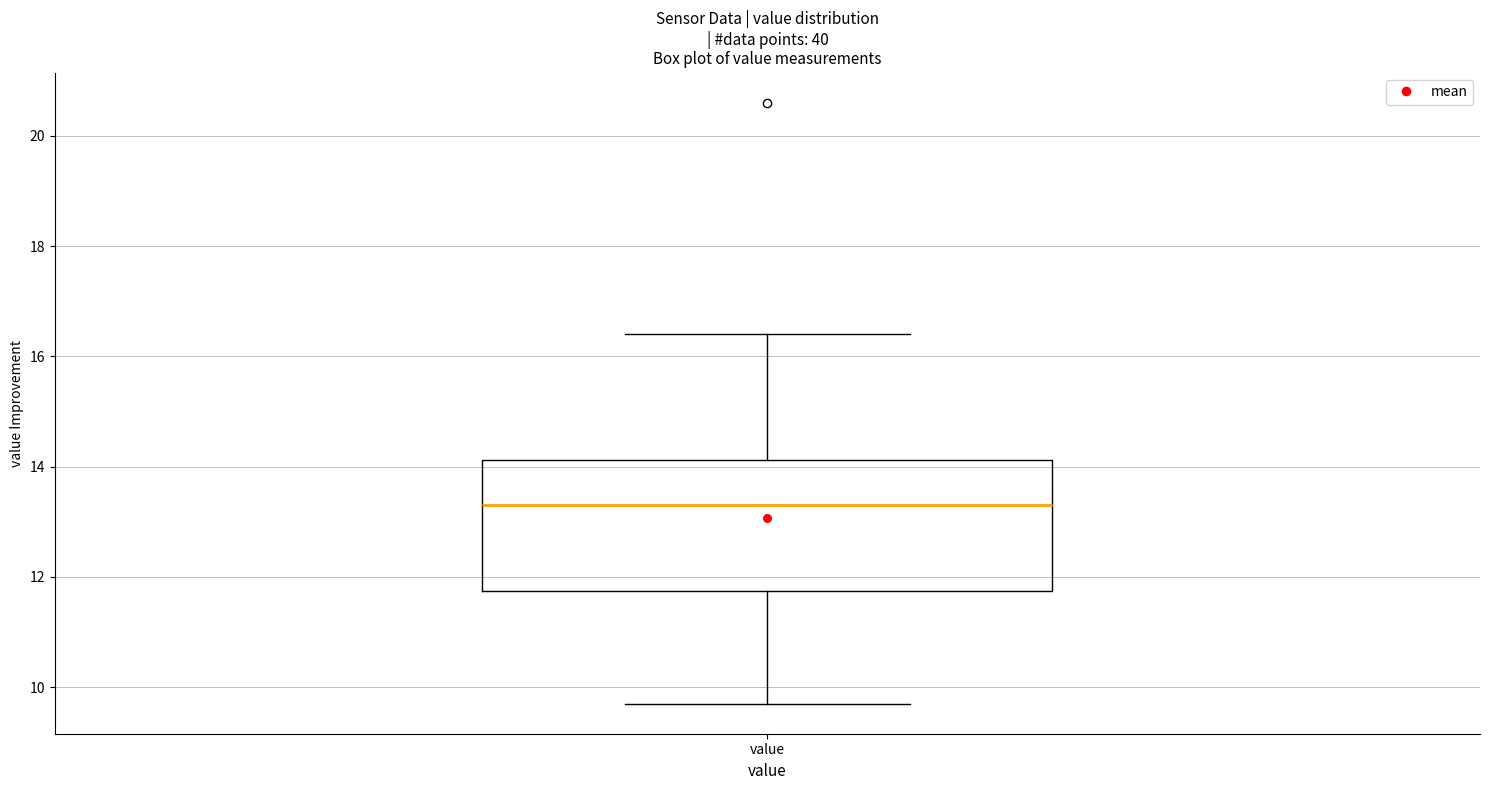

Transcribe this box plot: give where the median line is, the range the box spans, and where the two whiskers end, as read against the y-axis. The values are not printed on the chart, so give them approximately, as read against the axis.

median 13.4, box 11.8 to 14.2, whiskers 9.8 to 16.4